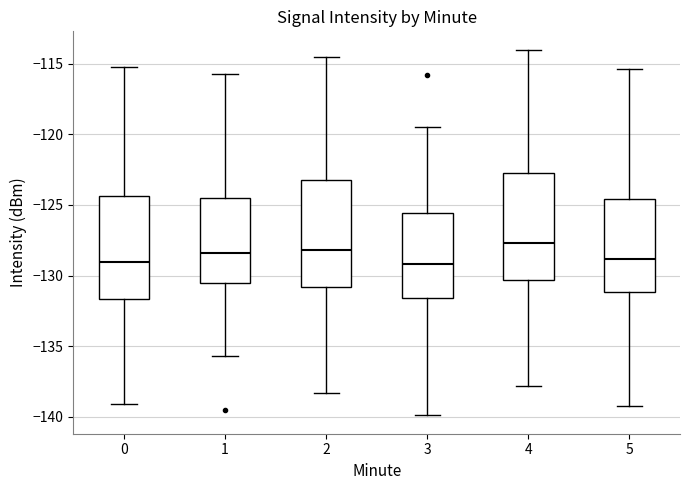

Reading left to right, transcribe this box plot: for each box, give where its median line is, the range the box spans, and where its two whiskers end, as read against the y-axis. The values are not printed on the chart, so give them approximately, as read against the axis.

0: median -129.0, box -131.5 to -124.5, whiskers -139.0 to -115.0
1: median -128.5, box -130.5 to -124.5, whiskers -135.5 to -115.5
2: median -128.0, box -131.0 to -123.0, whiskers -138.5 to -114.5
3: median -129.0, box -131.5 to -125.5, whiskers -140.0 to -119.5
4: median -127.5, box -130.5 to -122.5, whiskers -138.0 to -114.0
5: median -129.0, box -131.0 to -124.5, whiskers -139.0 to -115.5